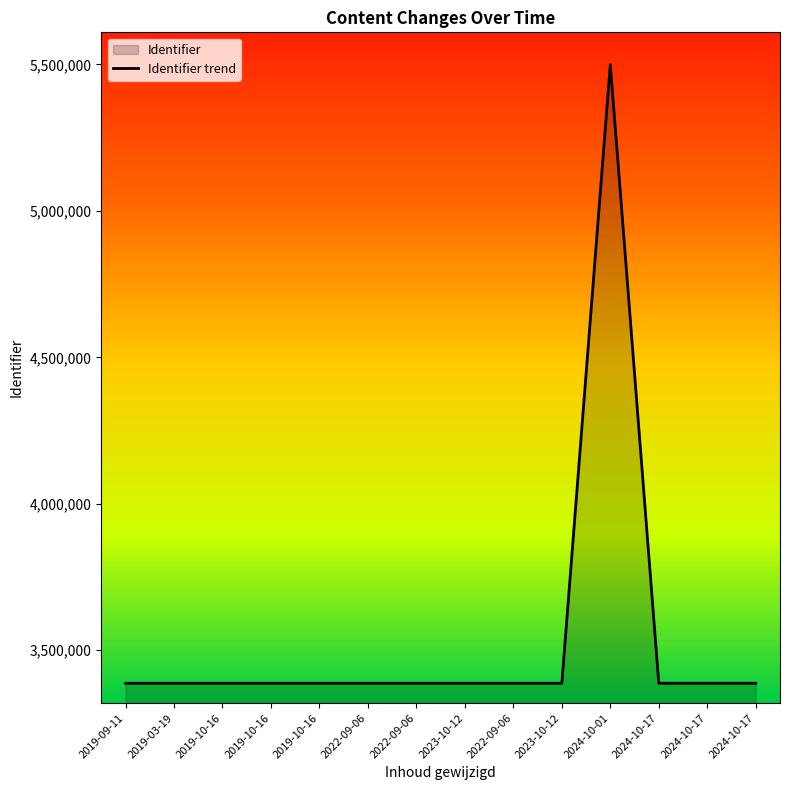

What is the change in value from 2022-09-06 to 2024-10-17?

+25